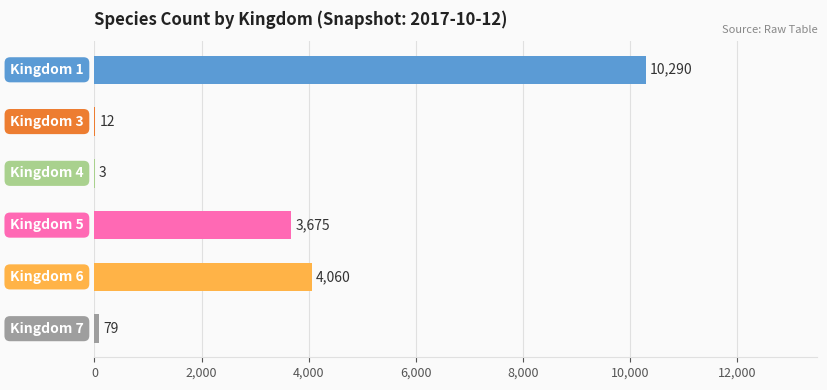

What is the sum of all values?

18119